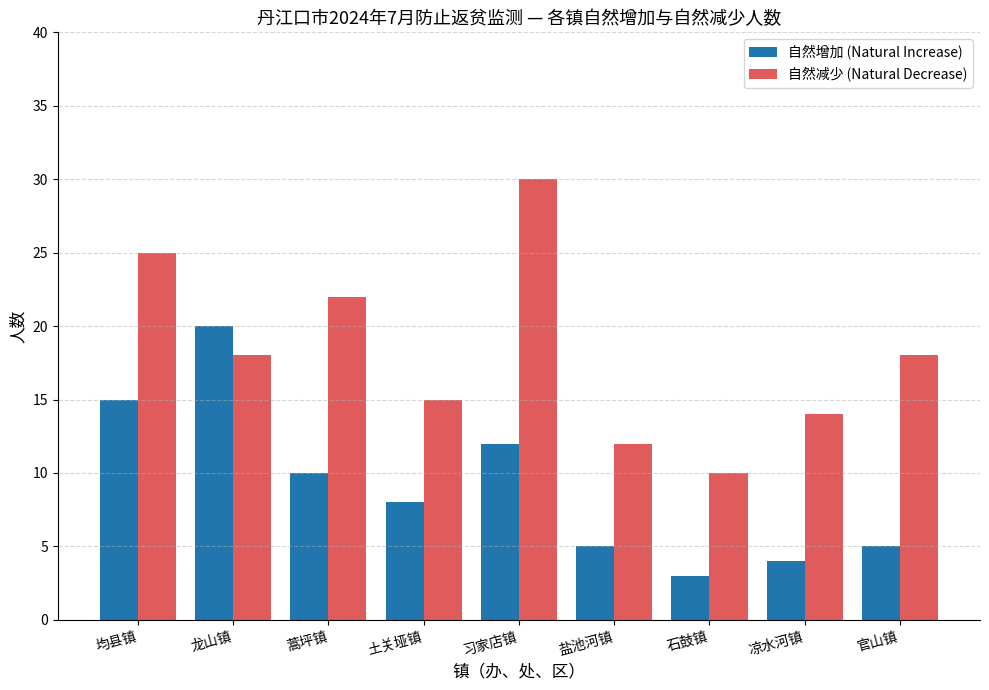

What is the value of the 自然减少 (Natural Decrease) bar at the 2nd from the left?

18